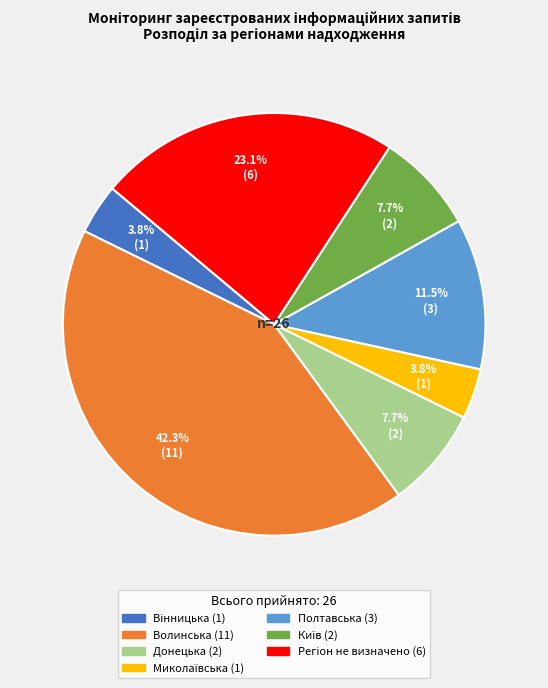

Which category has the biggest portion of the pie?

Волинська